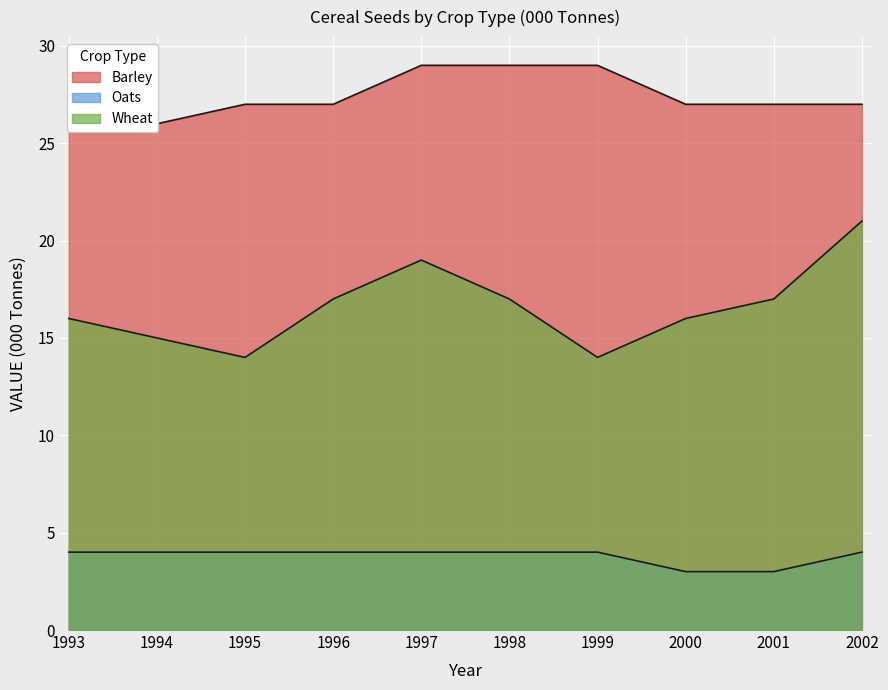

List the series in order of their overall mean, lowest first.

Oats, Wheat, Barley